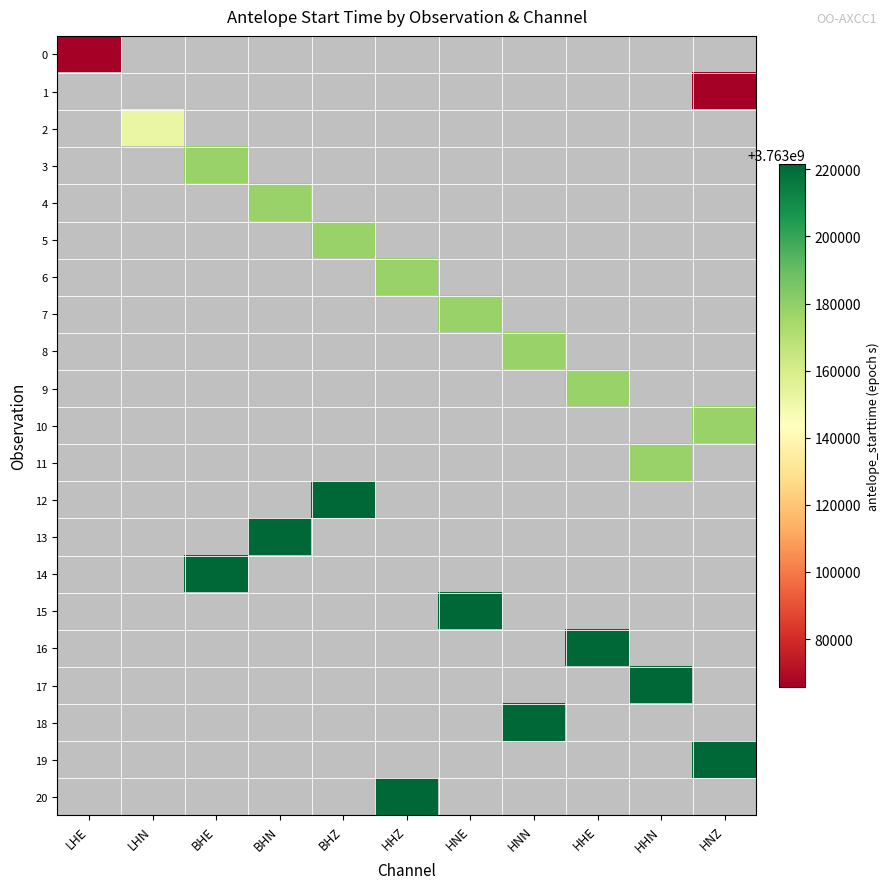

Is the value of 18 at HHN greater than the value of 0 at HNN?

No